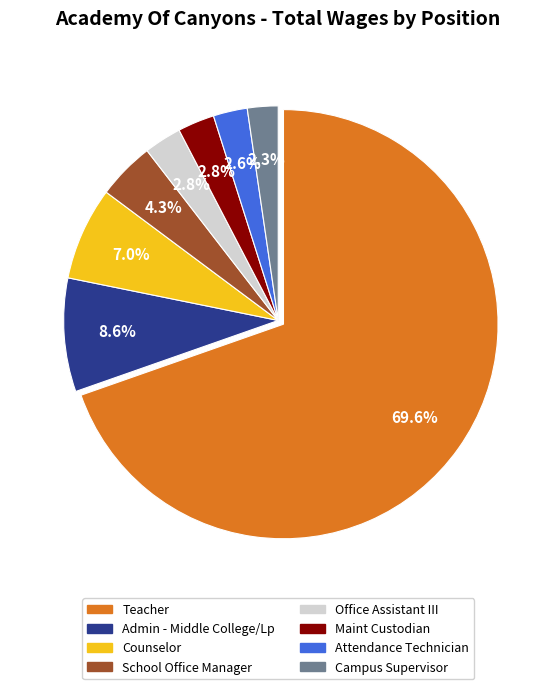

To the nearest percent, what is the average slice percentage?

12%